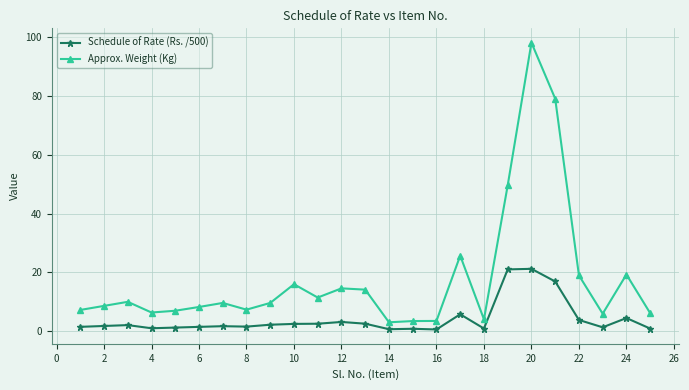

Count the number of categories in the chart.

25